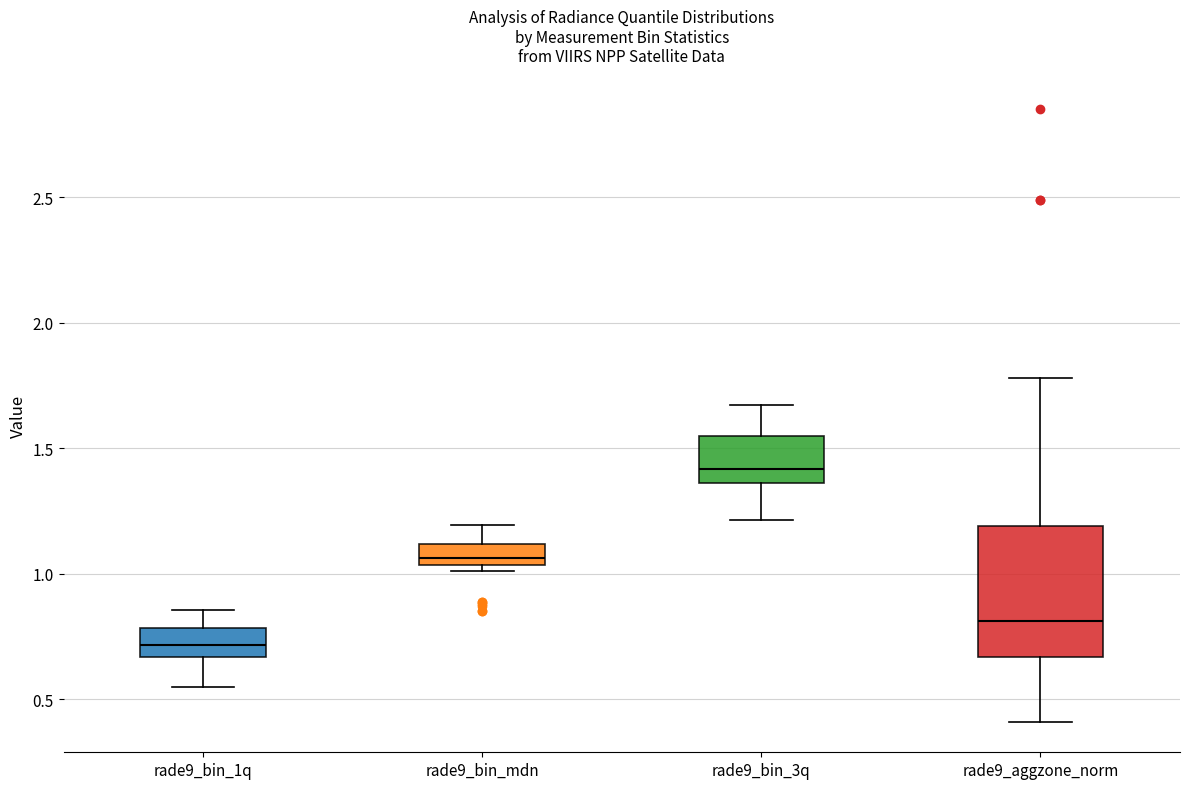

Which box's median line is the lowest?

rade9_bin_1q